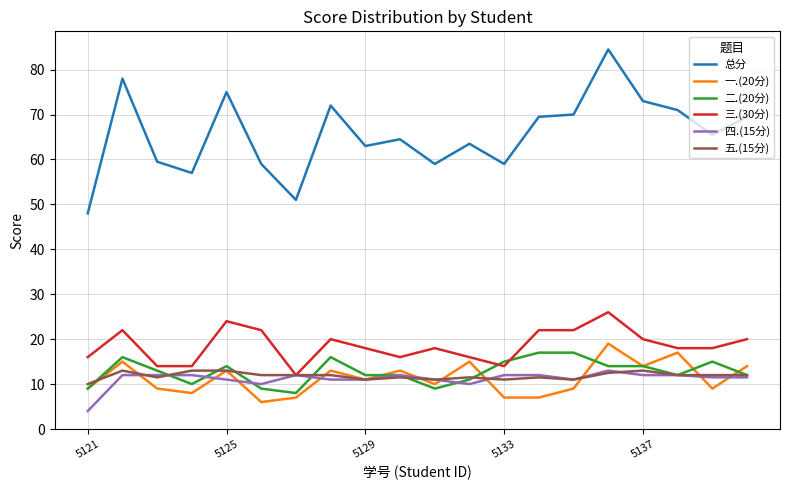

True or false: 总分 and 二.(20分) intersect in this chart.

False